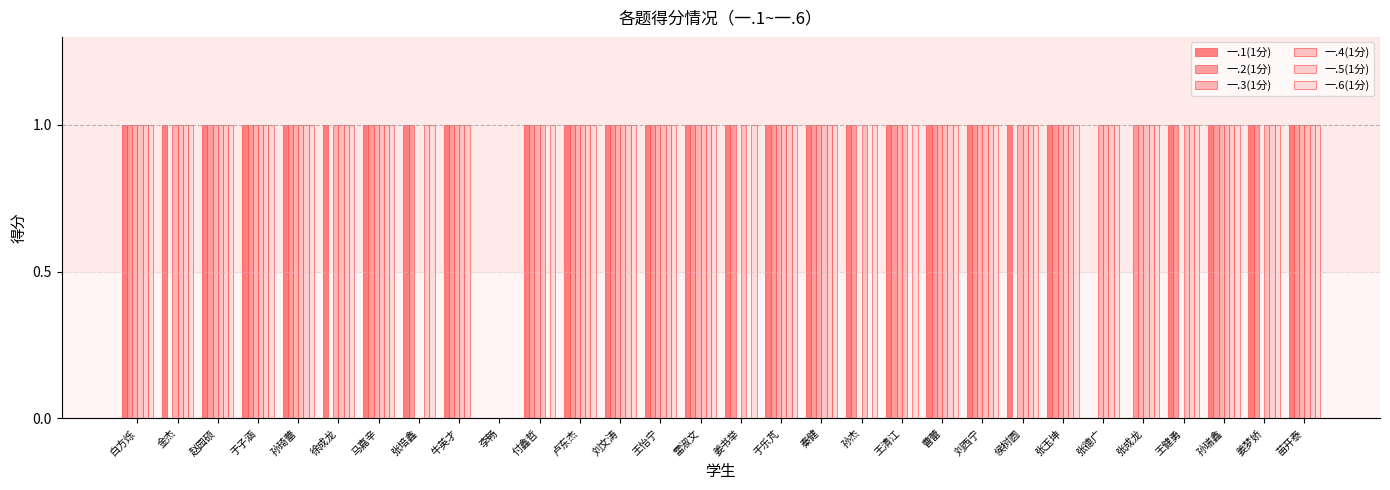

True or false: 一.5(1分) has a value of 2 at 姜梦娇.

False